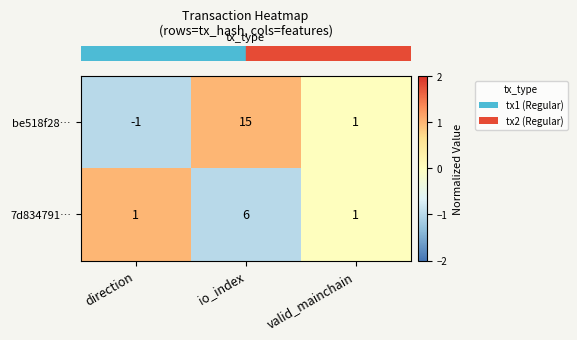

Which series has the widest spread of values?

be518f28…